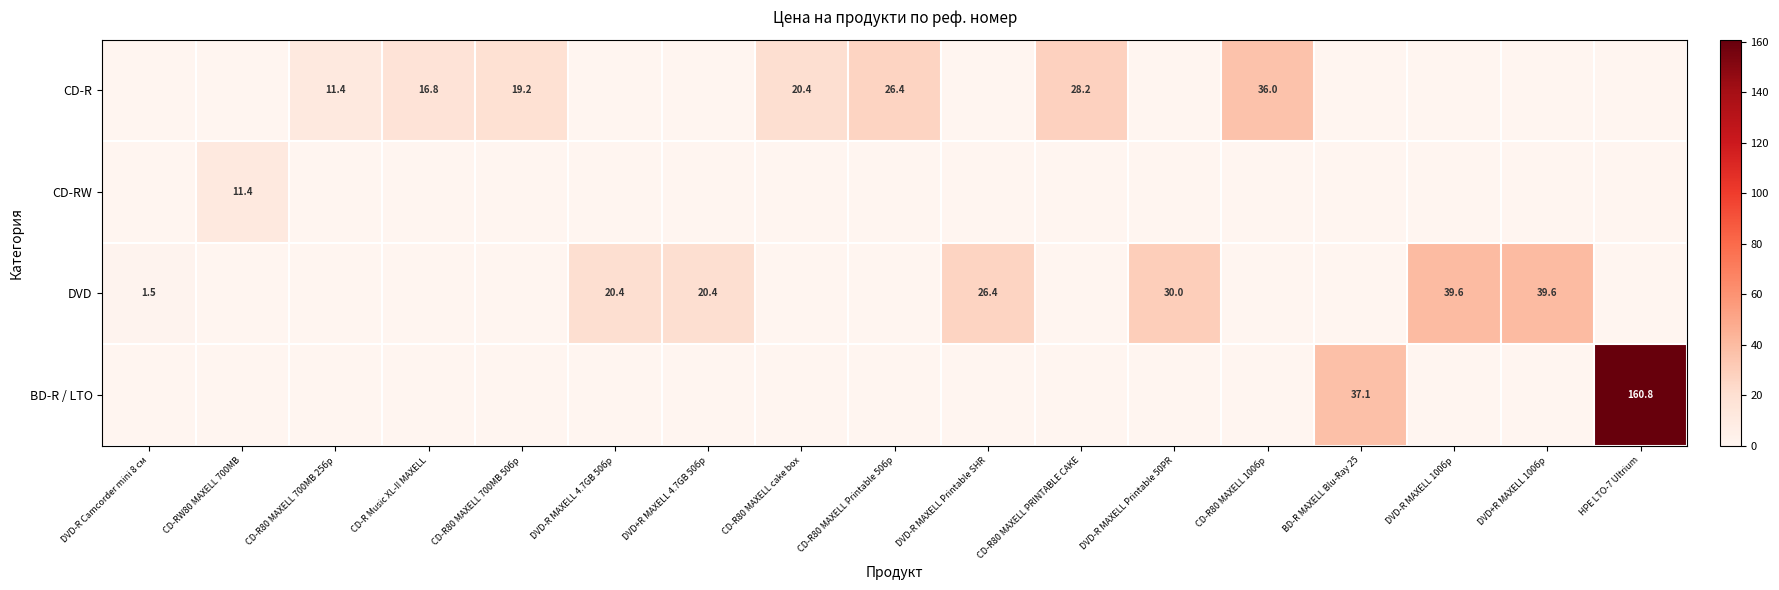

Is it true that DVD equals 20.4 at DVD+R MAXELL 4.7GB 50бр?

True